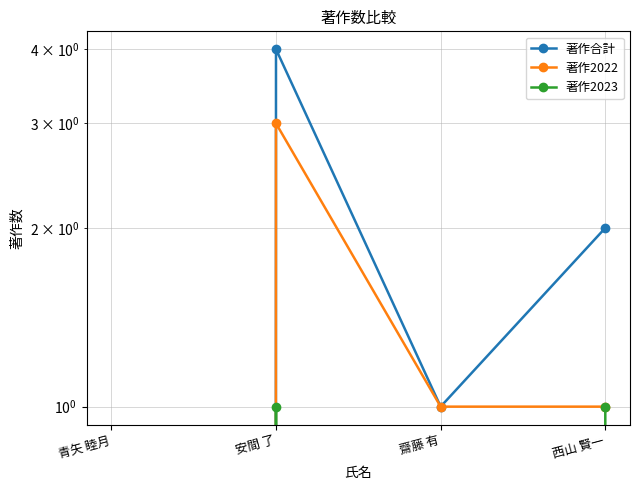

Is the value of 著作合計 at 齋藤 有 greater than the value of 著作2023 at 齋藤 有?

Yes